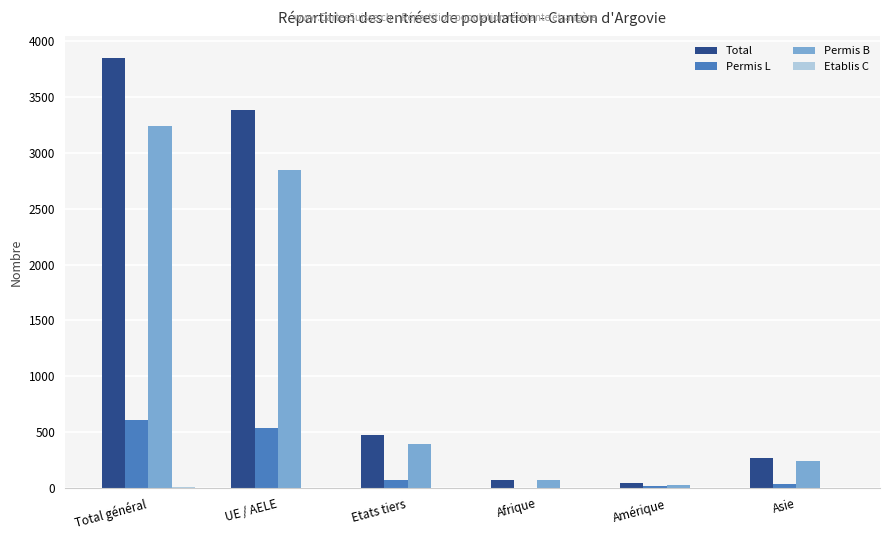

The value of Total at UE / AELE is 3382. True or false?

True